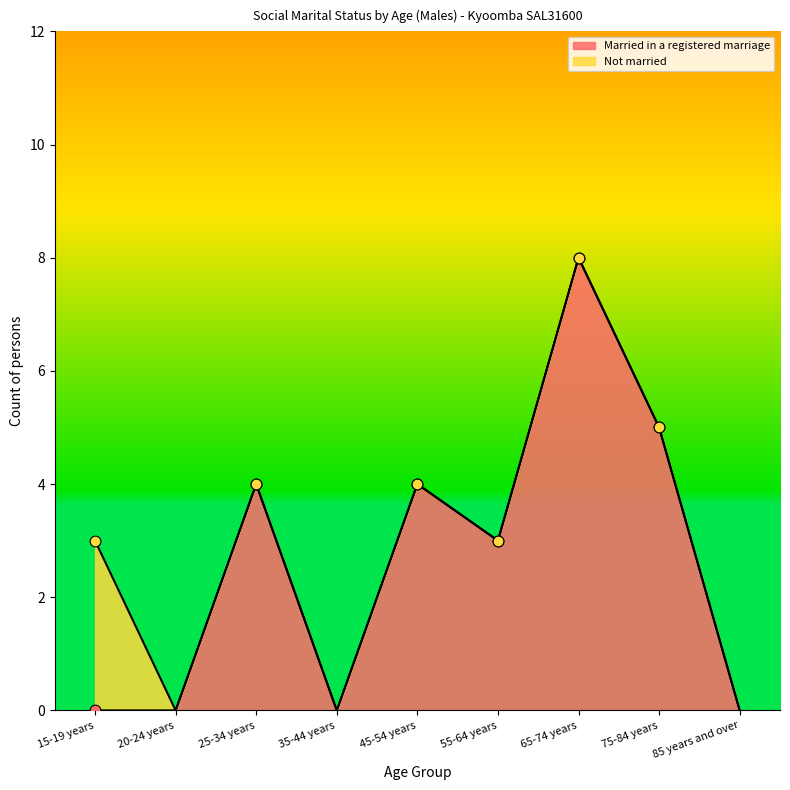

What is the change in value from 55-64 years to 65-74 years?

+5